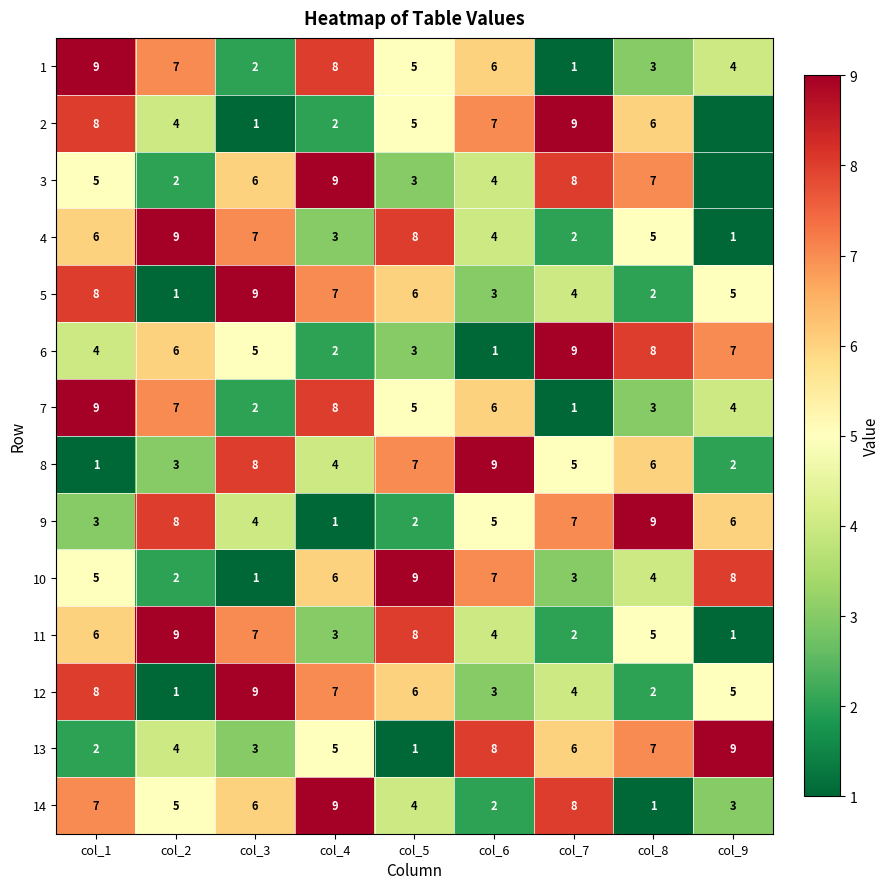

How many values in the 10 series are below 5?

4